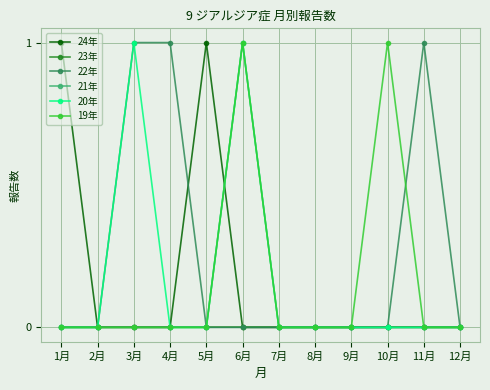

Reading left to right, transcribe all the data shown in this chart.

24年: 1月=1	2月=0	3月=0	4月=0	5月=1	6月=0	7月=0	8月=0	9月=0	10月=0	11月=0	12月=0
23年: 1月=0	2月=0	3月=0	4月=0	5月=0	6月=0	7月=0	8月=0	9月=0	10月=0	11月=0	12月=0
22年: 1月=0	2月=0	3月=1	4月=1	5月=0	6月=0	7月=0	8月=0	9月=0	10月=0	11月=1	12月=0
21年: 1月=0	2月=0	3月=0	4月=0	5月=0	6月=1	7月=0	8月=0	9月=0	10月=0	11月=0	12月=0
20年: 1月=0	2月=0	3月=1	4月=0	5月=0	6月=1	7月=0	8月=0	9月=0	10月=0	11月=0	12月=0
19年: 1月=0	2月=0	3月=0	4月=0	5月=0	6月=1	7月=0	8月=0	9月=0	10月=1	11月=0	12月=0